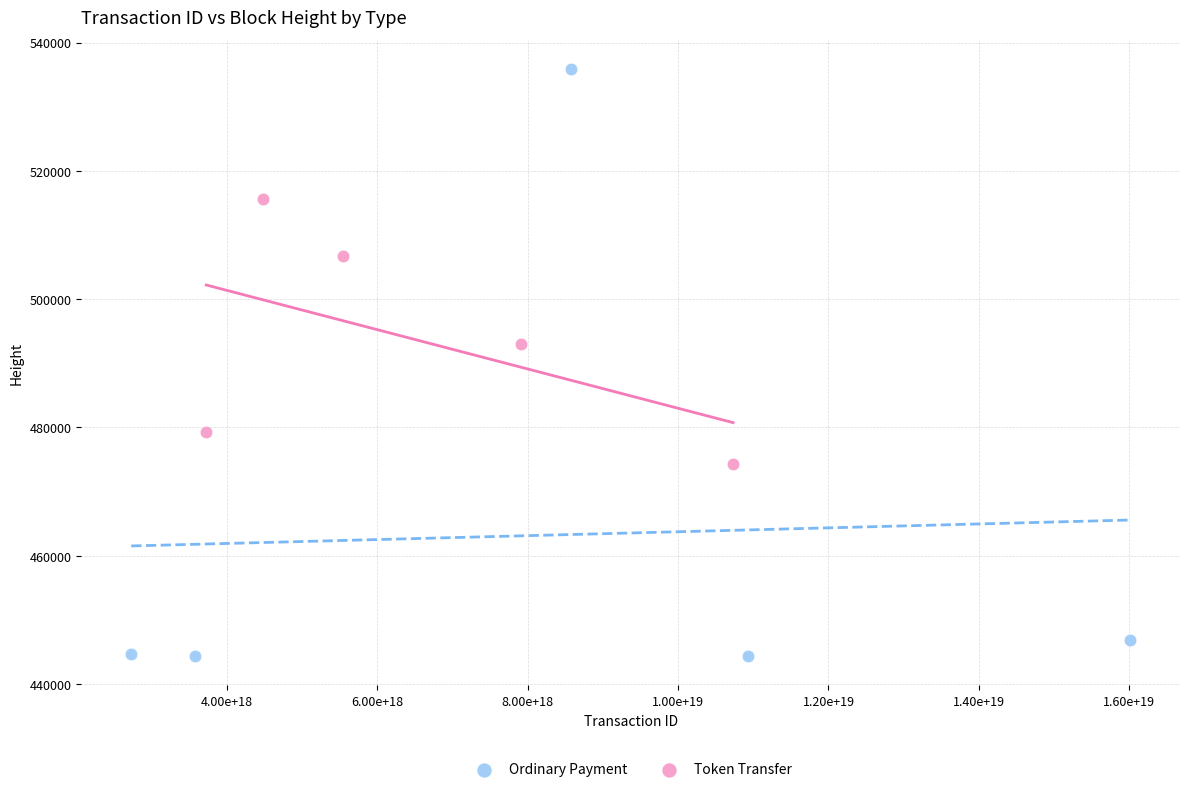

Which series reaches the maximum Y coordinate?

Ordinary Payment